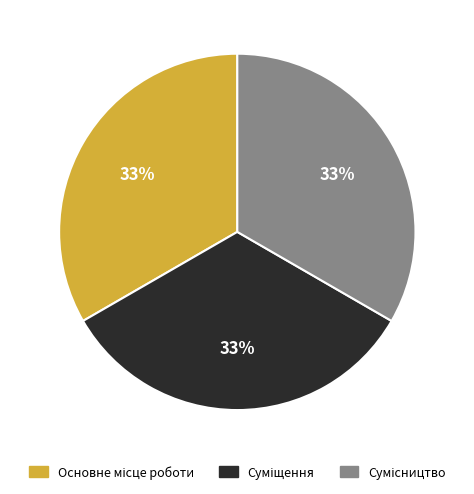

To the nearest percent, what is the average slice percentage?

33%